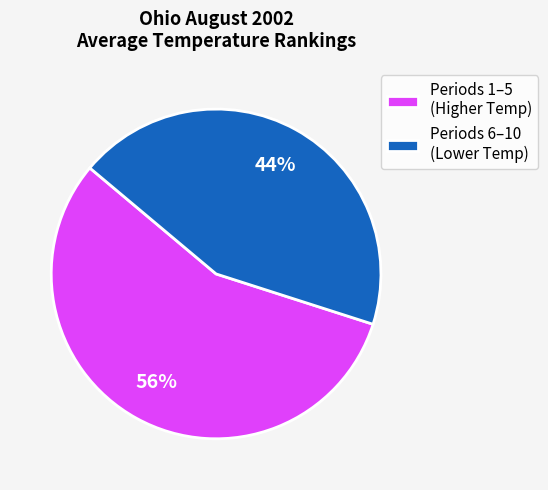

To the nearest percent, what is the difference between the largest and smallest slice percentages?

12%